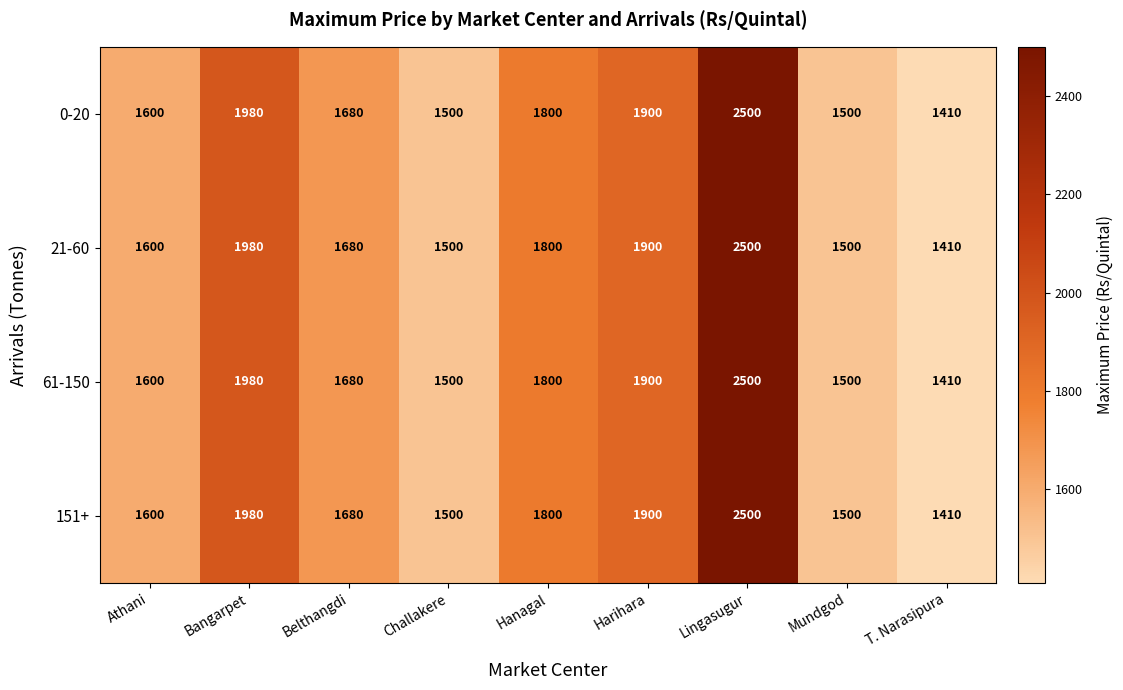

What is the approximate value of 21-60 at Hanagal?

1800